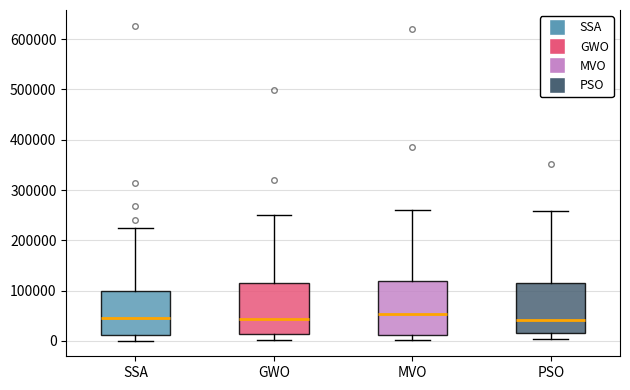

Reading left to right, transcribe this box plot: for each box, give where its median line is, the range the box spans, and where its two whiskers end, as read against the y-axis. The values are not printed on the chart, so give them approximately, as read against the axis.

SSA: median 50000, box 10000 to 100000, whiskers 0 to 220000
GWO: median 40000, box 10000 to 120000, whiskers 0 to 250000
MVO: median 50000, box 10000 to 120000, whiskers 0 to 260000
PSO: median 40000, box 20000 to 120000, whiskers 0 to 260000